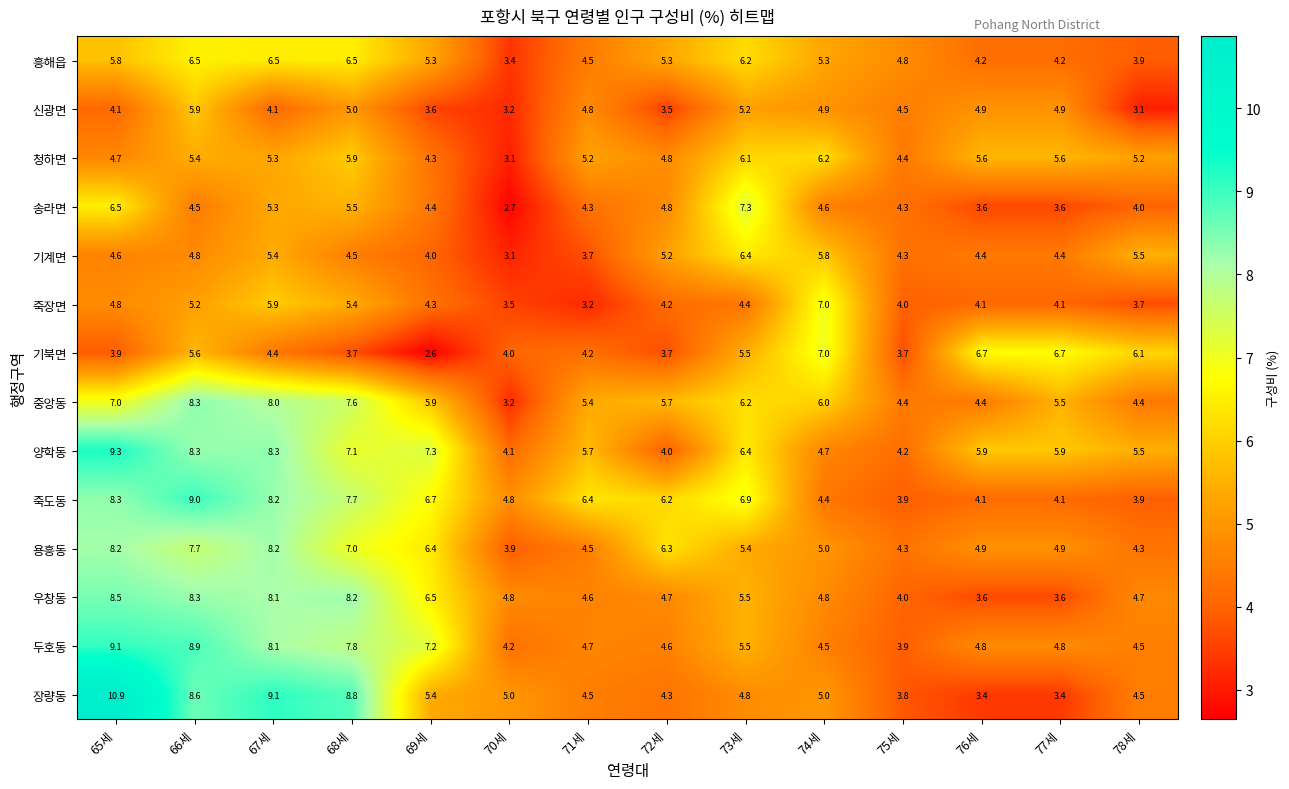

What is the maximum value shown in the chart?

10.9